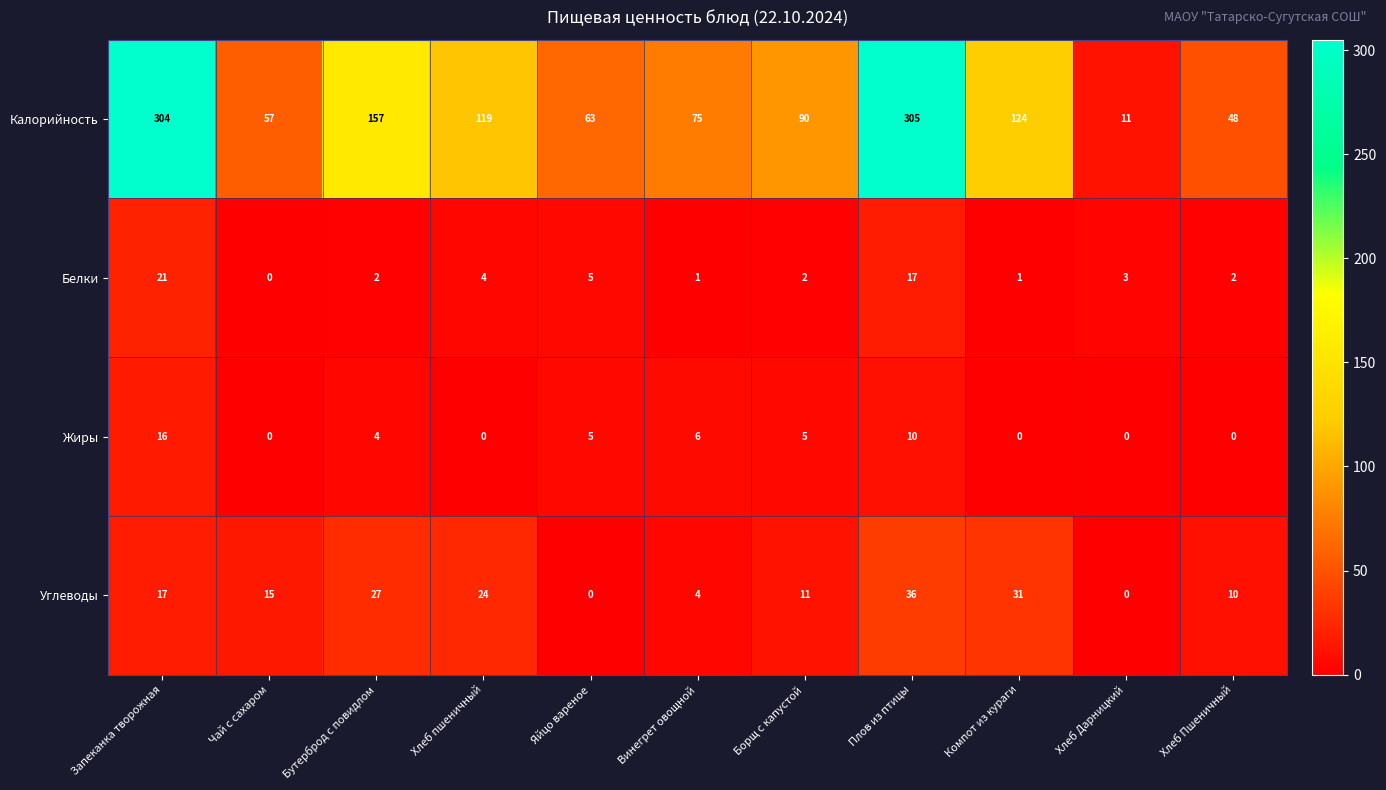

How many series are shown in this chart?

4